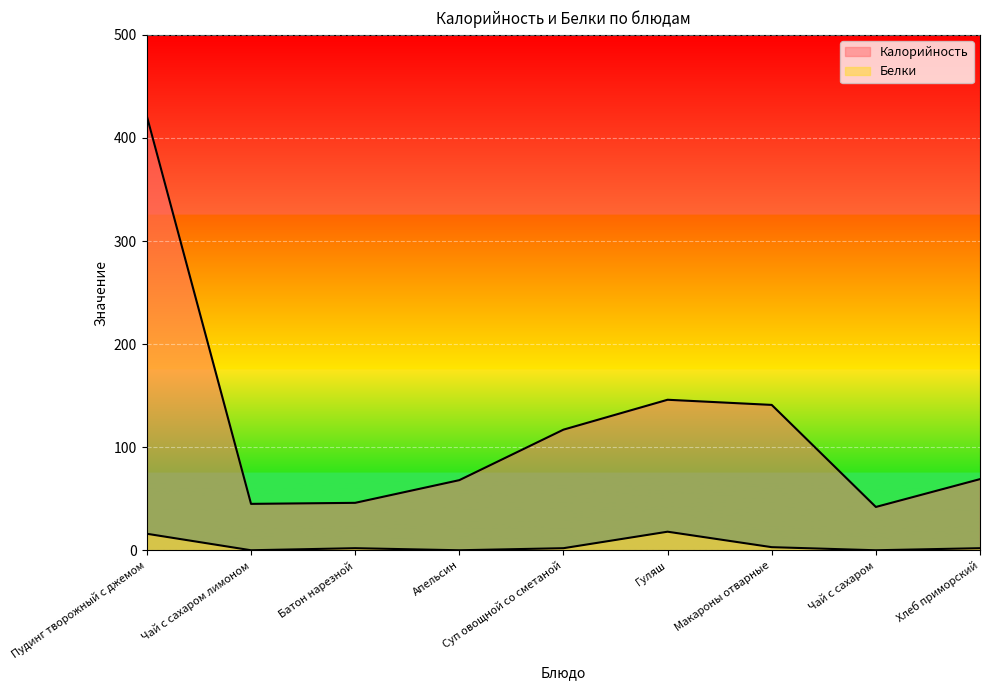

How many interior local peaks does the Белки series have?

2